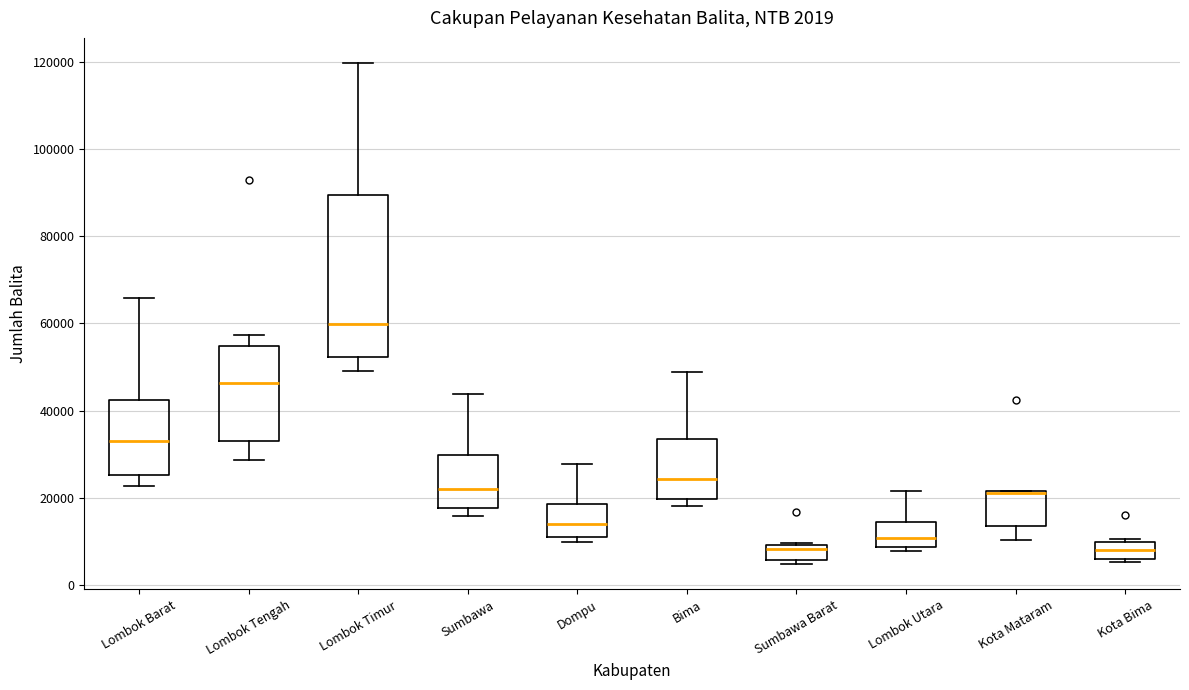

Comparing the boxes themselves (not the whiskers), which one is the tallest?

Lombok Timur